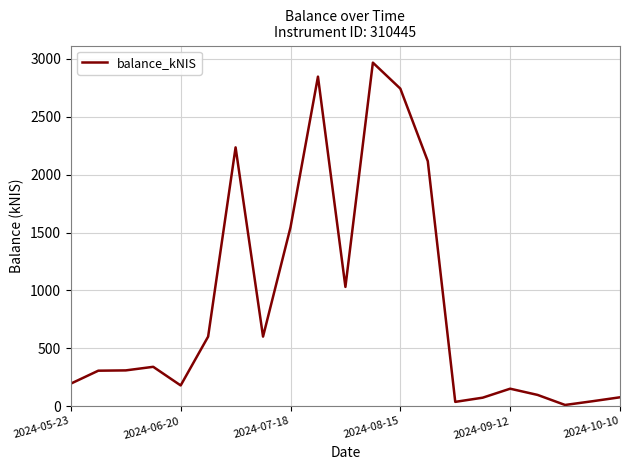

What is the greatest value displayed?

2968.2